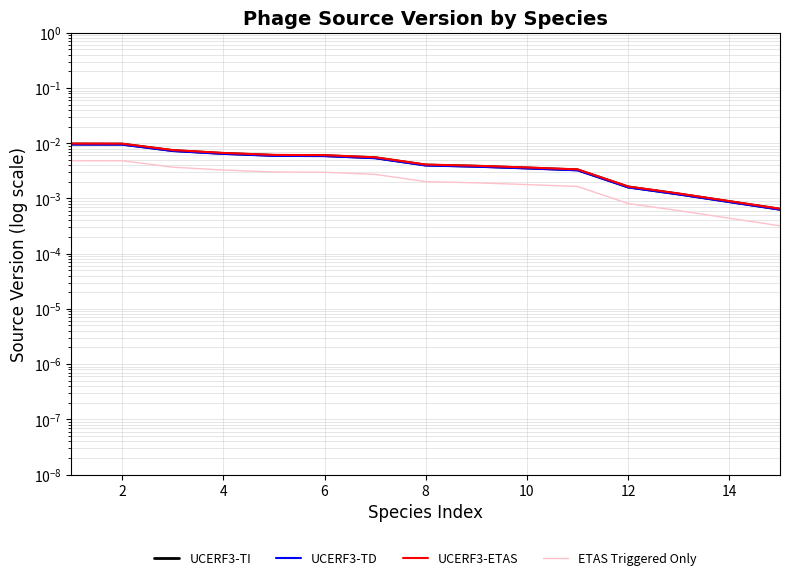

Reading right to left, list all the values displayed in this chart.

UCERF3-TI: 0.0	0.0	0.0	0.0	0.0	0.0	0.0	0.0	0.0	0.0	0.0	0.0	0.0	0.0	0.0
UCERF3-TD: 0.0	0.0	0.0	0.0	0.0	0.0	0.0	0.0	0.0	0.0	0.0	0.0	0.0	0.0	0.0
UCERF3-ETAS: 0.0	0.0	0.0	0.0	0.0	0.0	0.0	0.0	0.0	0.0	0.0	0.0	0.0	0.0	0.0
ETAS Triggered Only: 0.0	0.0	0.0	0.0	0.0	0.0	0.0	0.0	0.0	0.0	0.0	0.0	0.0	0.0	0.0